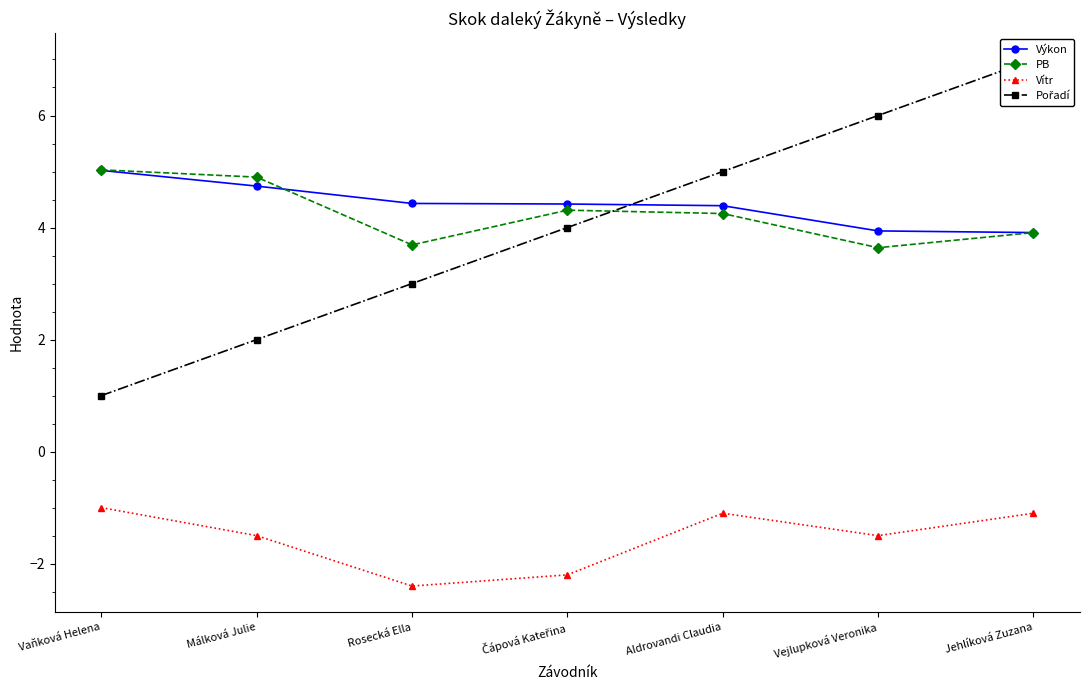

Reading right to left, list all the values displayed in this chart.

Výkon: 3.9	3.9	4.4	4.4	4.4	4.7	5.0
PB: 3.9	3.6	4.2	4.3	3.7	4.9	5.0
Vítr: -1.1	-1.5	-1.1	-2.2	-2.4	-1.5	-1.0
Pořadí: 7.0	6.0	5.0	4.0	3.0	2.0	1.0